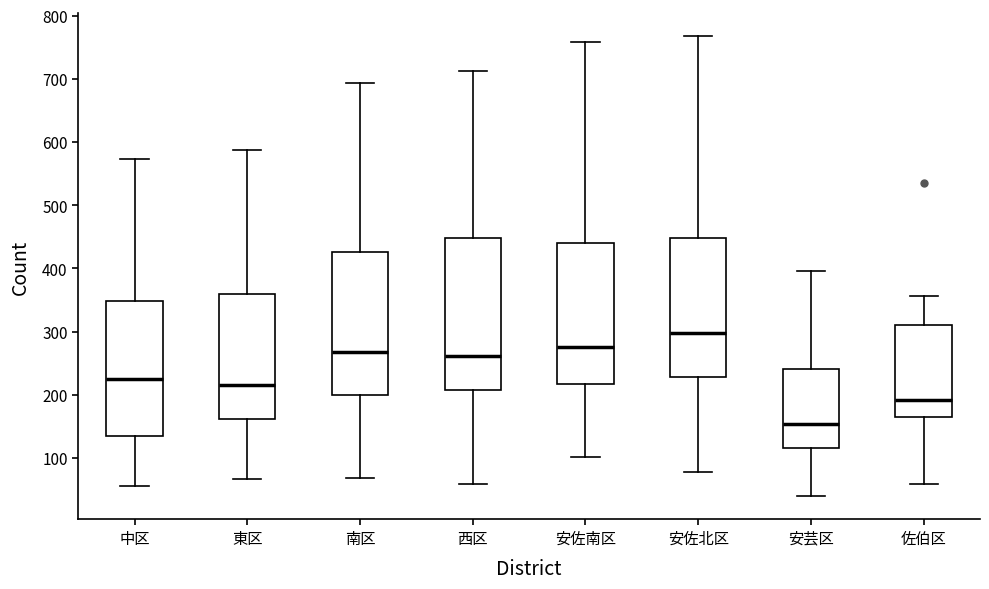

Reading left to right, read every box against the y-axis: the position of its median line, the range the box covers, and the ends of its whiskers. The values are not printed on the chart, so give them approximately, as read against the axis.

中区: median 230, box 140 to 350, whiskers 60 to 570
東区: median 220, box 160 to 360, whiskers 70 to 590
南区: median 270, box 200 to 430, whiskers 70 to 690
西区: median 260, box 210 to 450, whiskers 60 to 710
安佐南区: median 280, box 220 to 440, whiskers 100 to 760
安佐北区: median 300, box 230 to 450, whiskers 80 to 770
安芸区: median 150, box 120 to 240, whiskers 40 to 400
佐伯区: median 190, box 170 to 310, whiskers 60 to 360